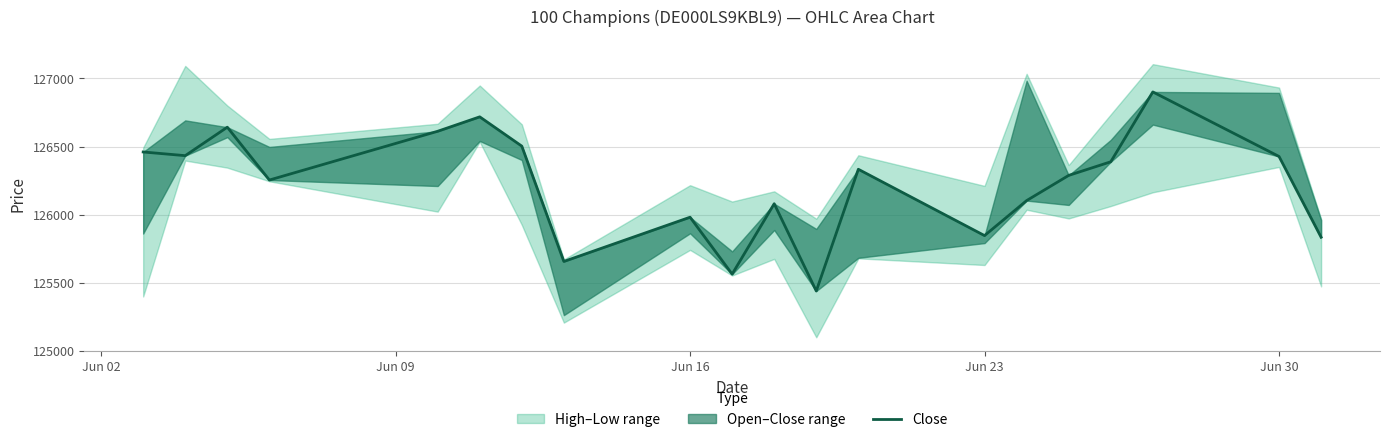

What is the minimum value shown in the chart?

125439